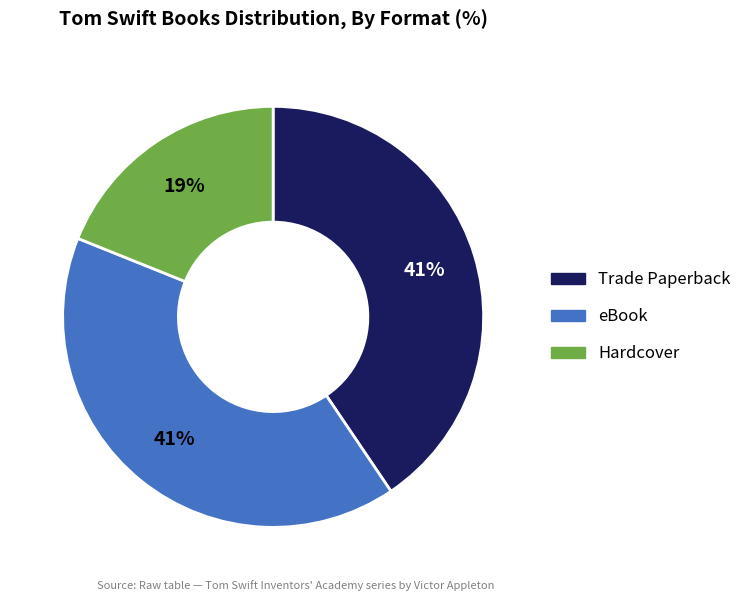

Combined, do Trade Paperback and eBook account for over 50%?

Yes